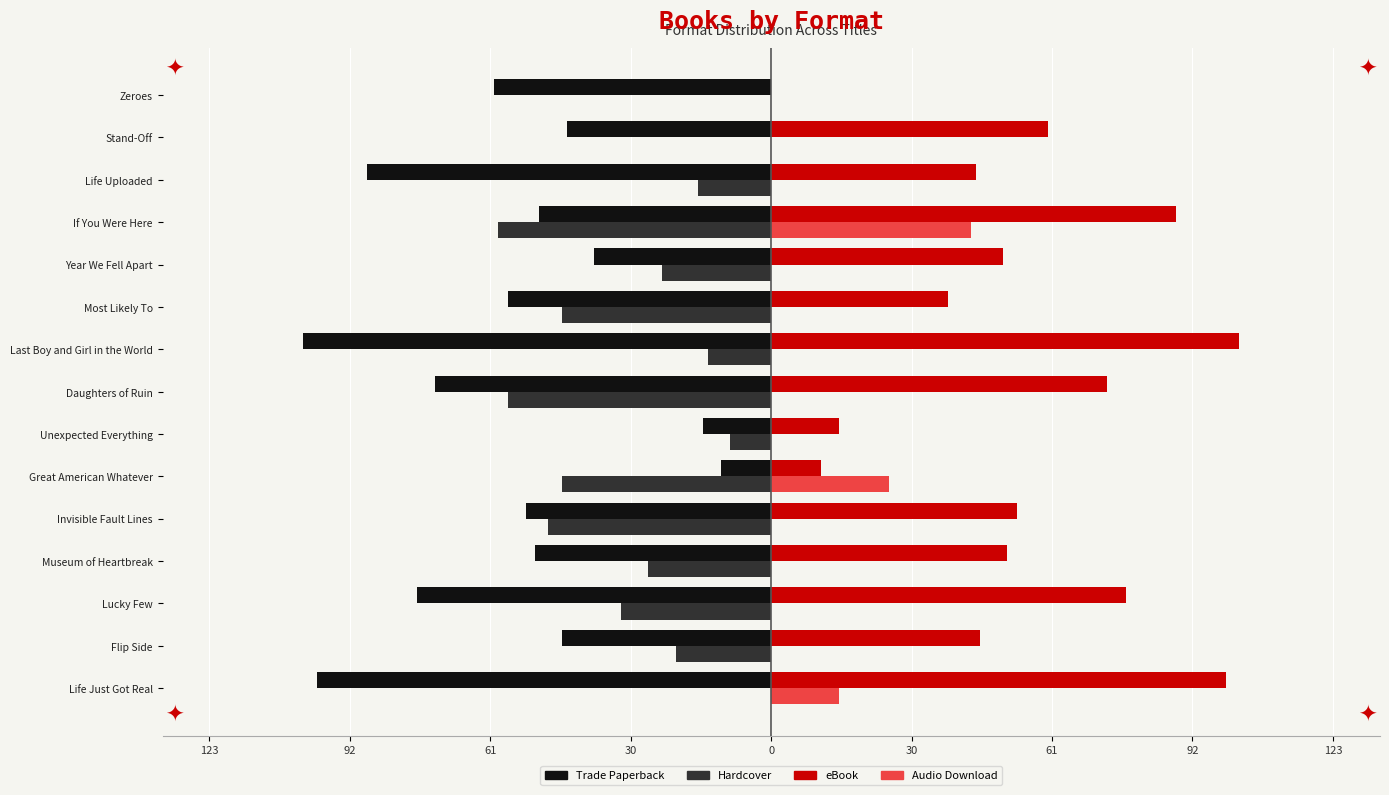

What are all the series names shown in the legend?

Trade Paperback, Hardcover, eBook, Audio Download